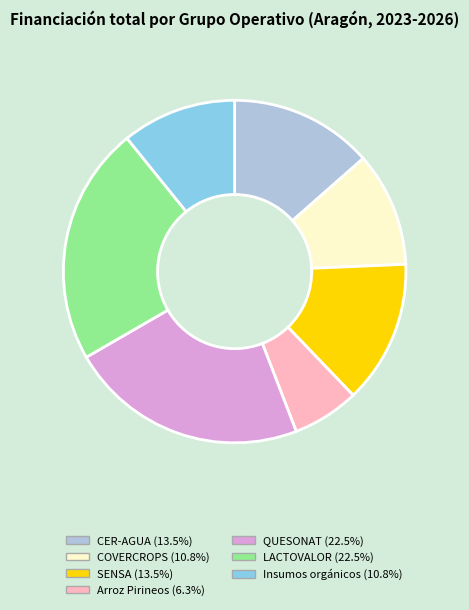

Do LACTOVALOR and SENSA together represent more than half of the pie?

No